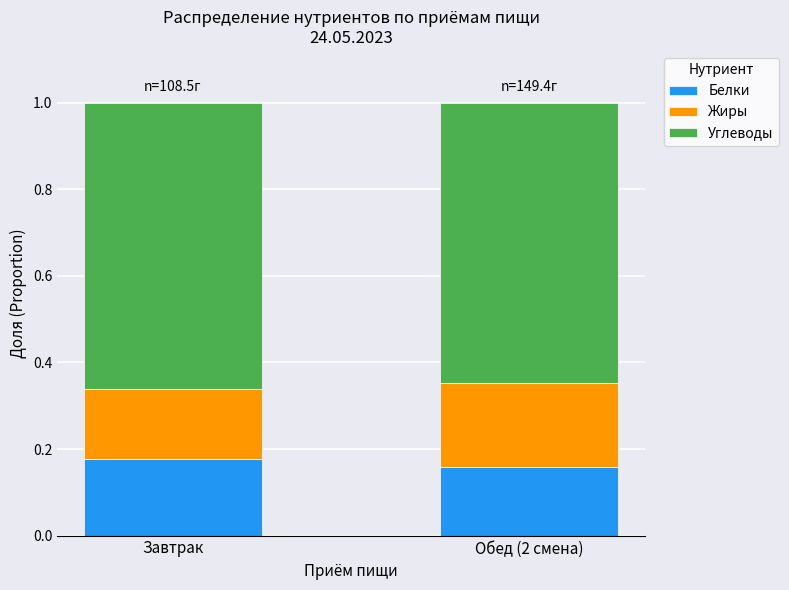

Is it true that Белки equals 0.3 at Завтрак?

False